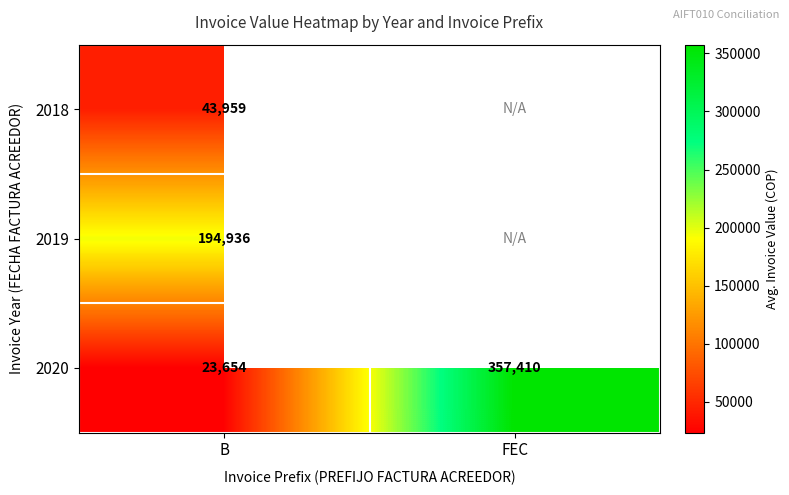

Which category has the lowest value in the 2020 series?

B